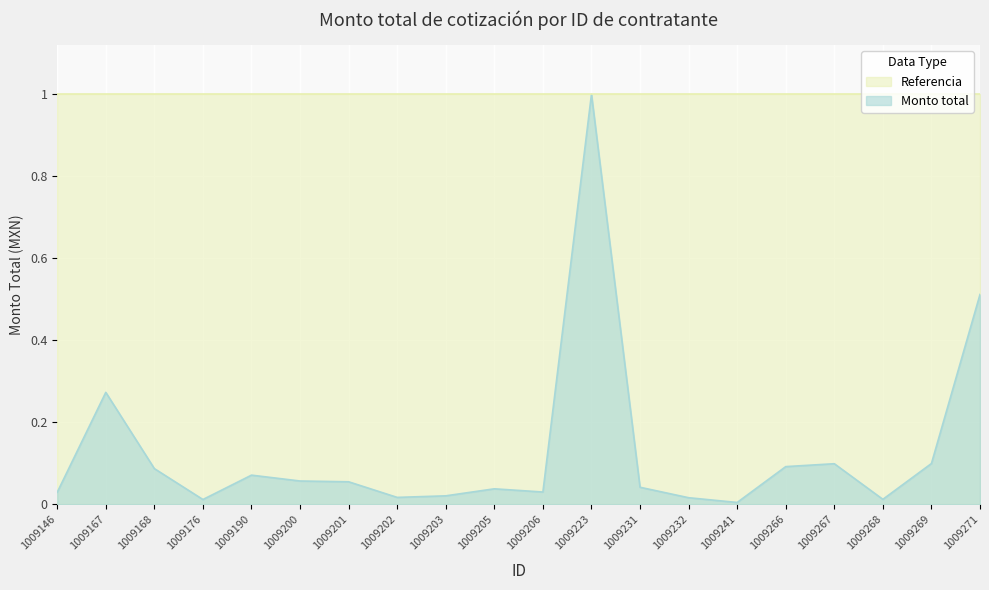

Reading left to right, extract all data points from this chart.

1009146=0.0	1009167=0.3	1009168=0.1	1009176=0.0	1009190=0.1	1009200=0.1	1009201=0.1	1009202=0.0	1009203=0.0	1009205=0.0	1009206=0.0	1009223=1.0	1009231=0.0	1009232=0.0	1009241=0.0	1009266=0.1	1009267=0.1	1009268=0.0	1009269=0.1	1009271=0.5